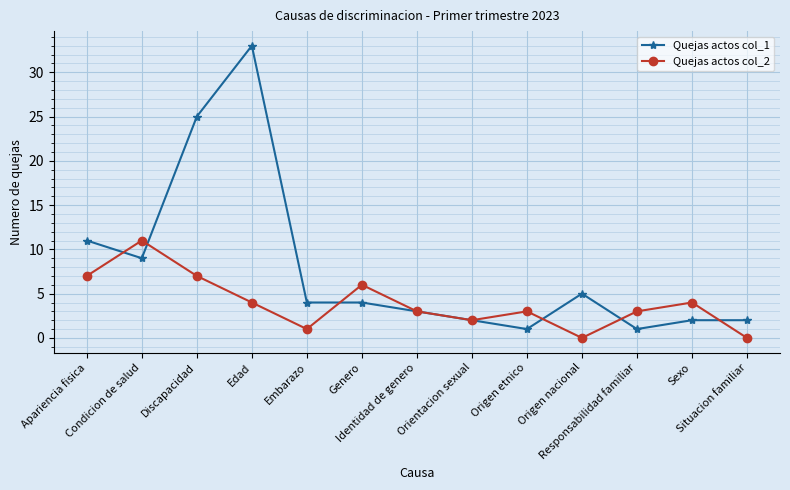

Rank the series by their maximum value, from lowest to highest.

Quejas actos col_2, Quejas actos col_1